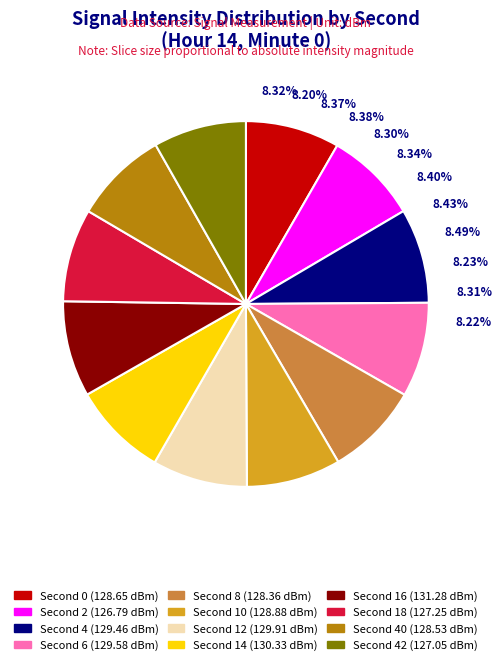

What percentage is the 12 slice, to the nearest percent?

8%